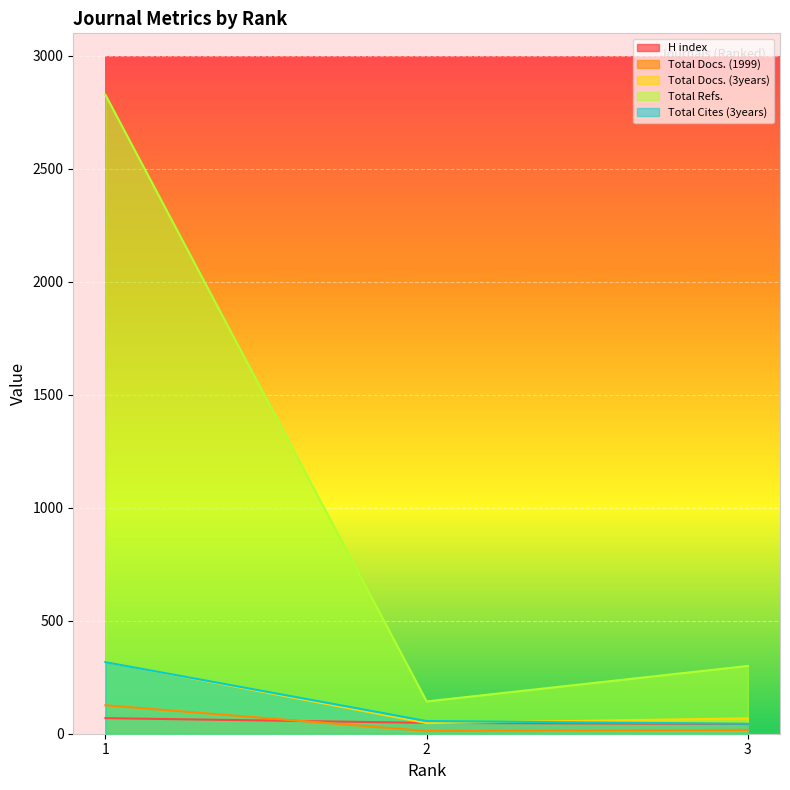

List the series in order of their peak value, highest first.

Total Refs., Total Docs. (3years), Total Cites (3years), Total Docs. (1999), H index